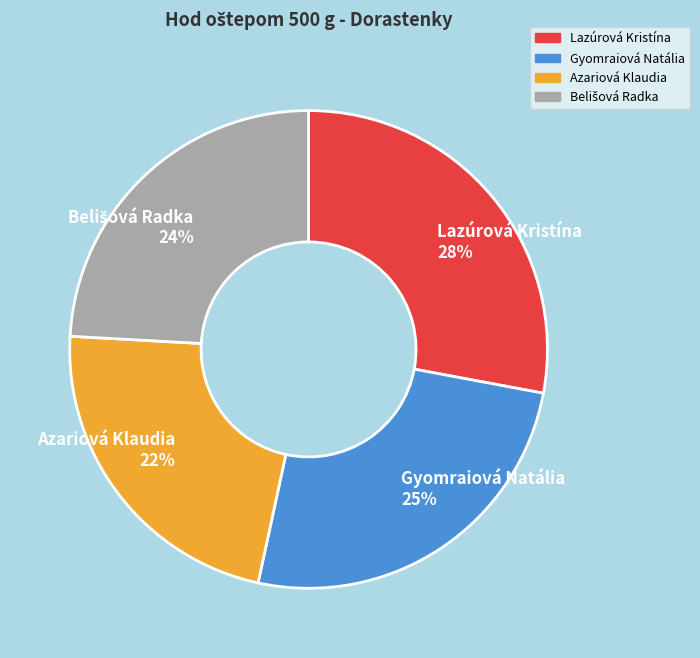

What is the ratio of the value at Azariová Klaudia to the value at Gyomraiová Natália?

0.9